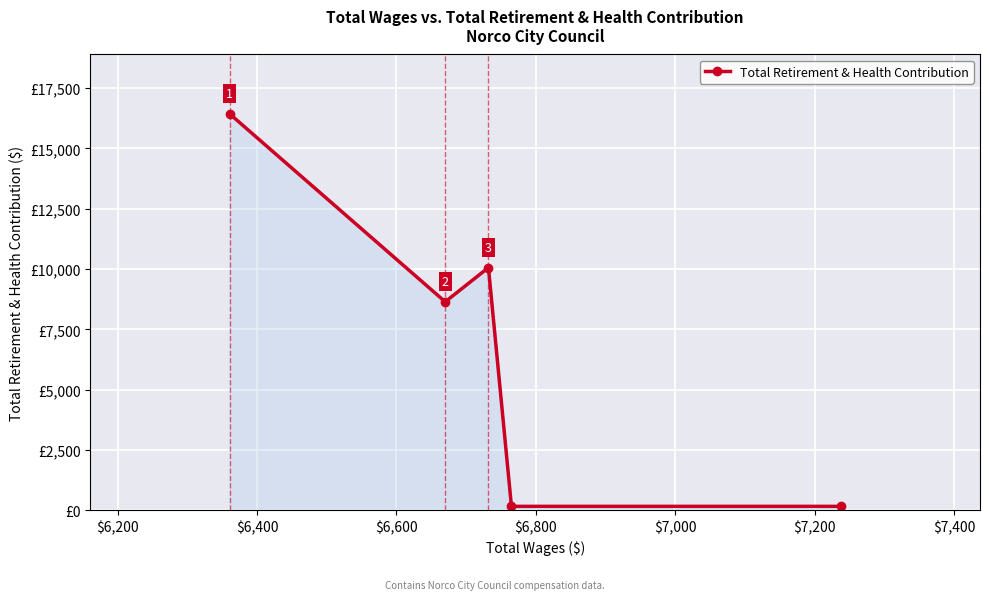

True or false: the data has more than 0 interior local peaks.

True